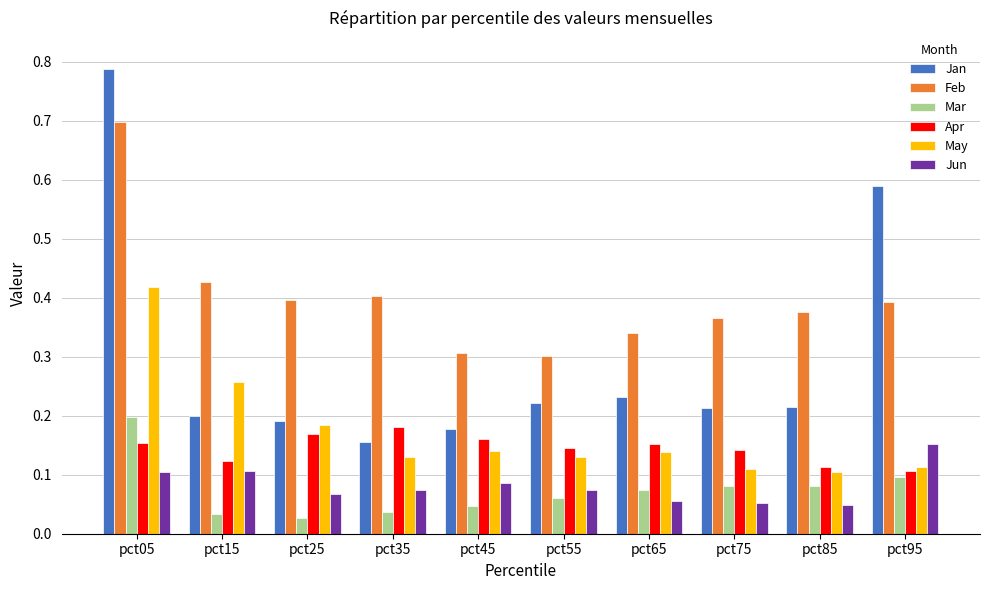

Which series changed the most between pct05 and pct25?

Jan